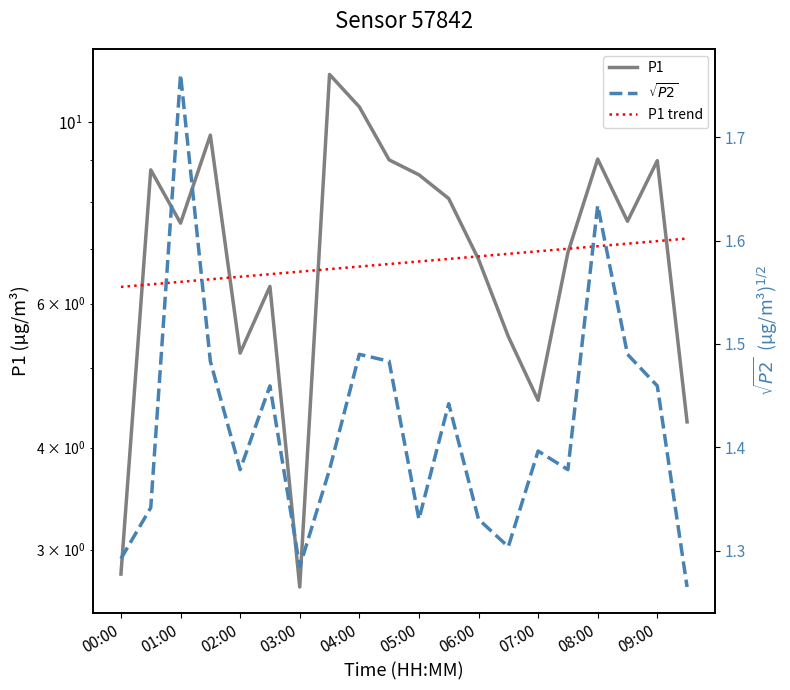

True or false: $\sqrt{P2}$ and P1 intersect in this chart.

False